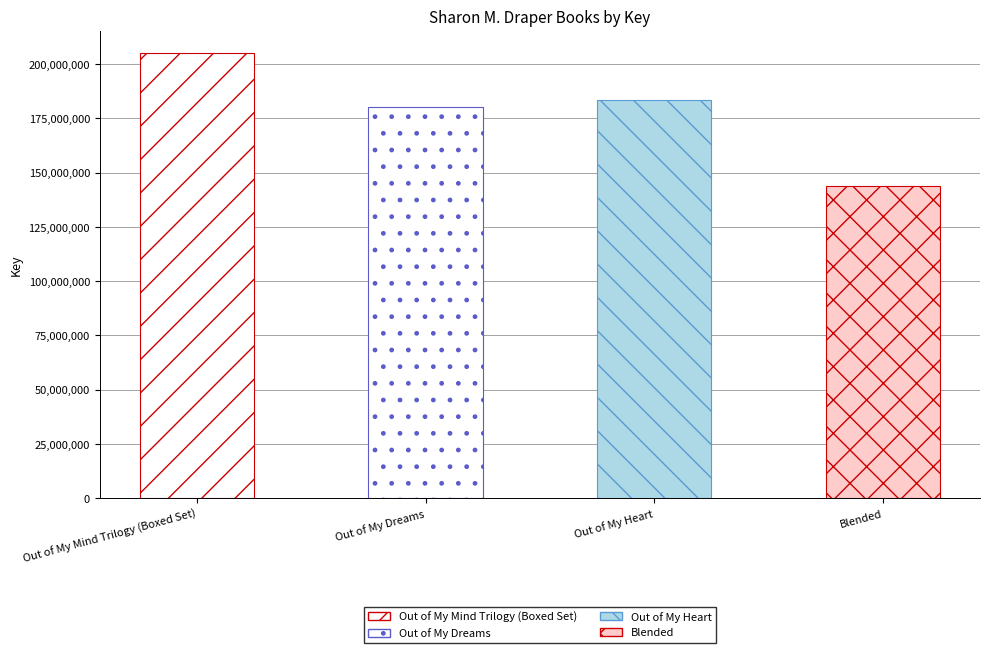

What value does the data have at Out of My Dreams, to the nearest 50?

180103550